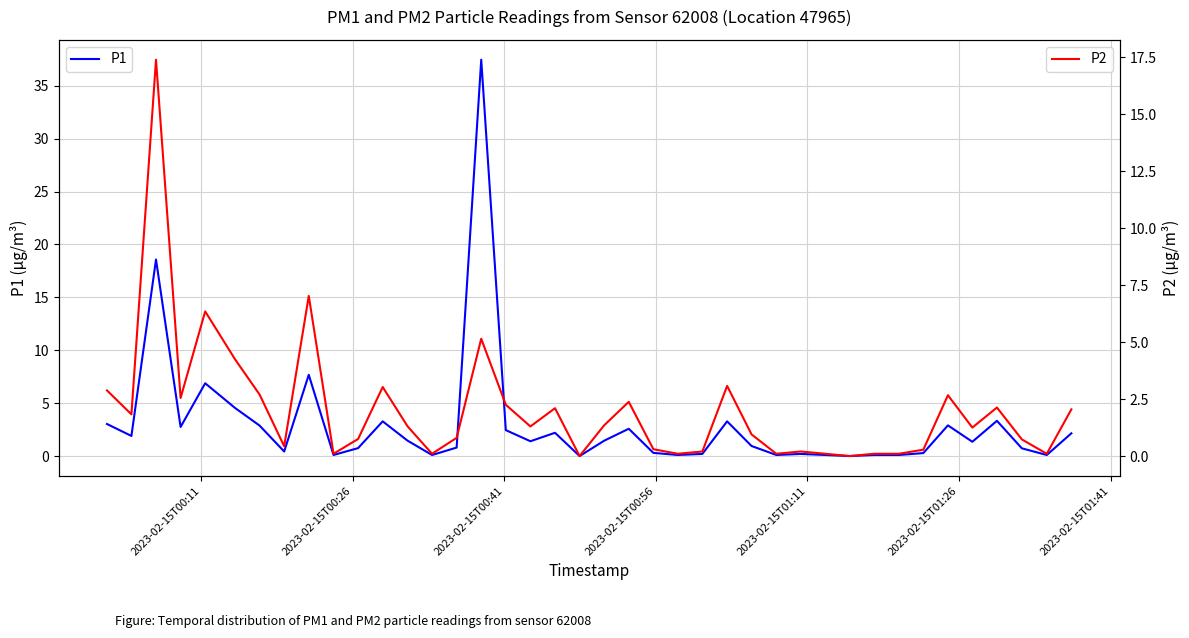

Which series has the largest range (max minus min)?

P1